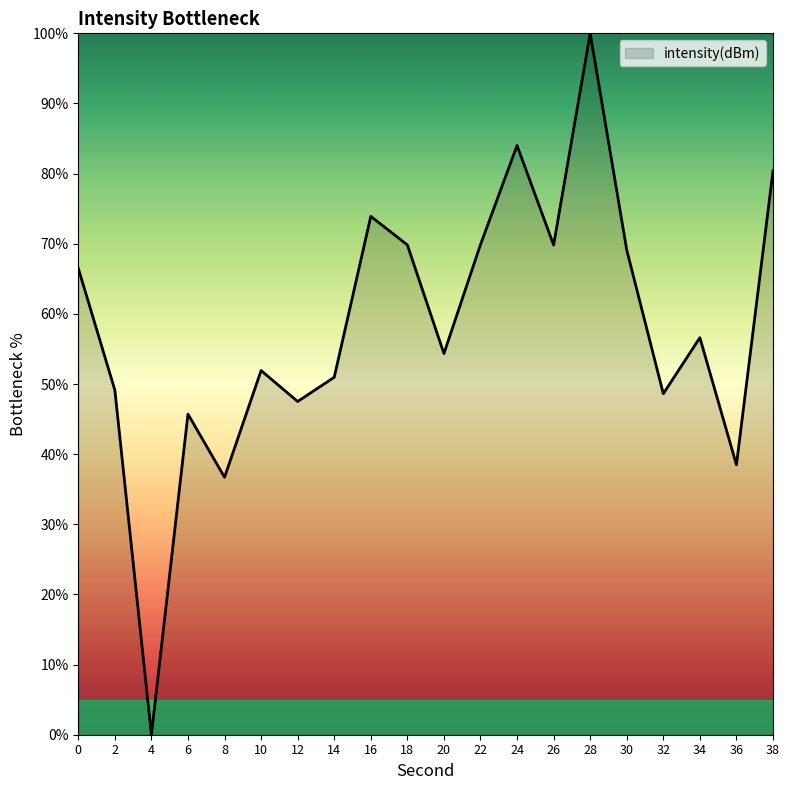

Which label corresponds to the largest value in the chart?

28